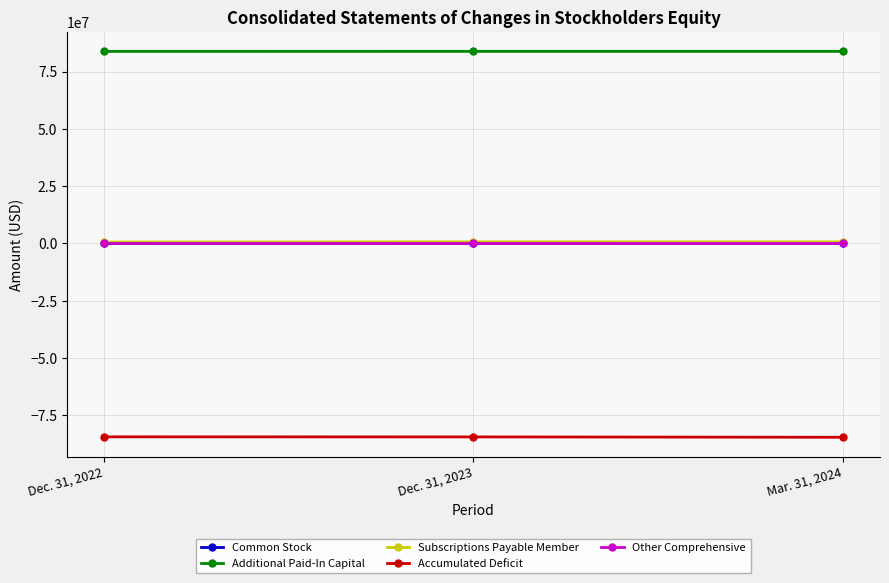

What is the difference between the highest and lowest values at Dec. 31, 2022?

168157863